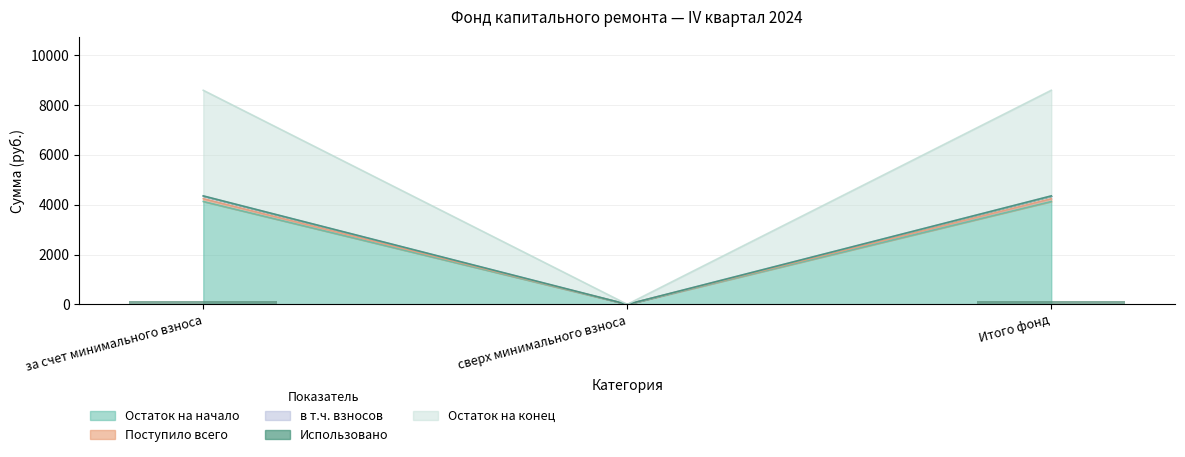

What is the difference between the в т.ч. взносов values at сверх минимального взноса and Итого фонд?

111.3